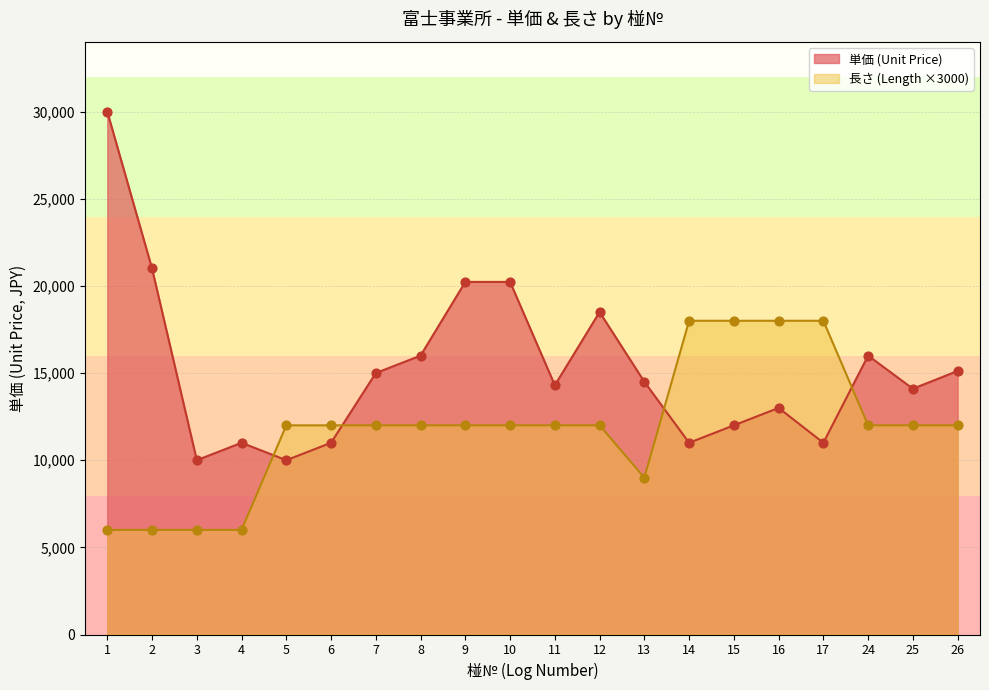

At how many categories does at least one series exceed 6077?

20